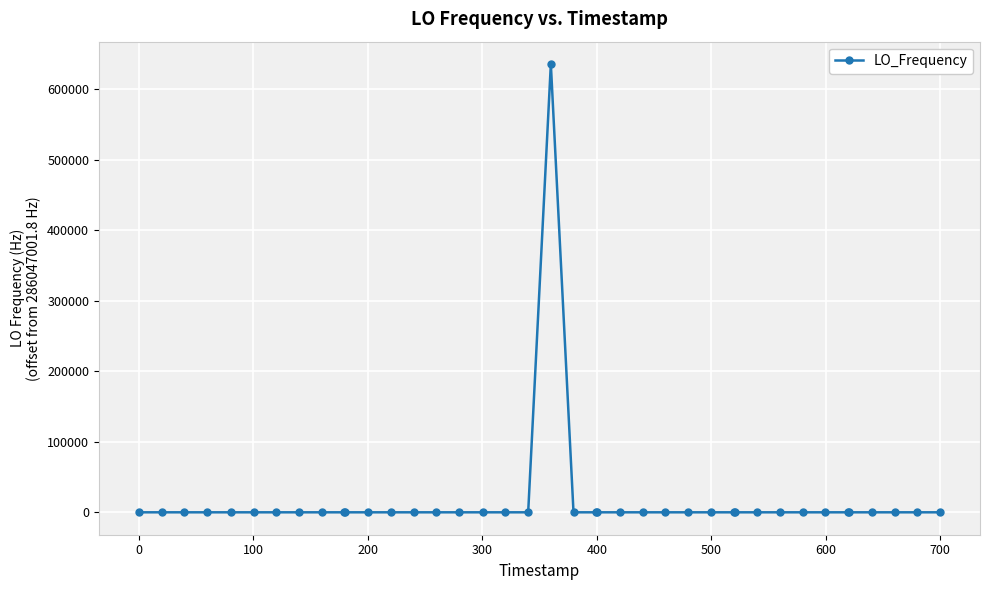

What is the difference between the maximum and minimum values?

635707.1